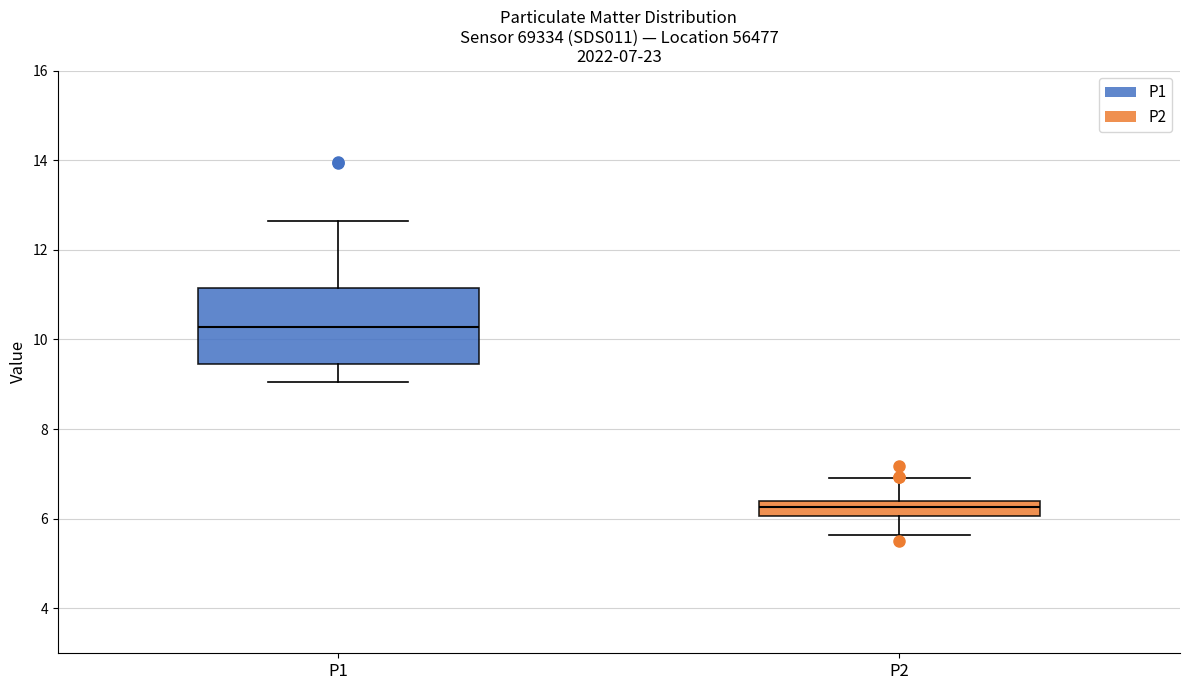

Which box is the tallest, from its lower edge to its upper edge?

P1